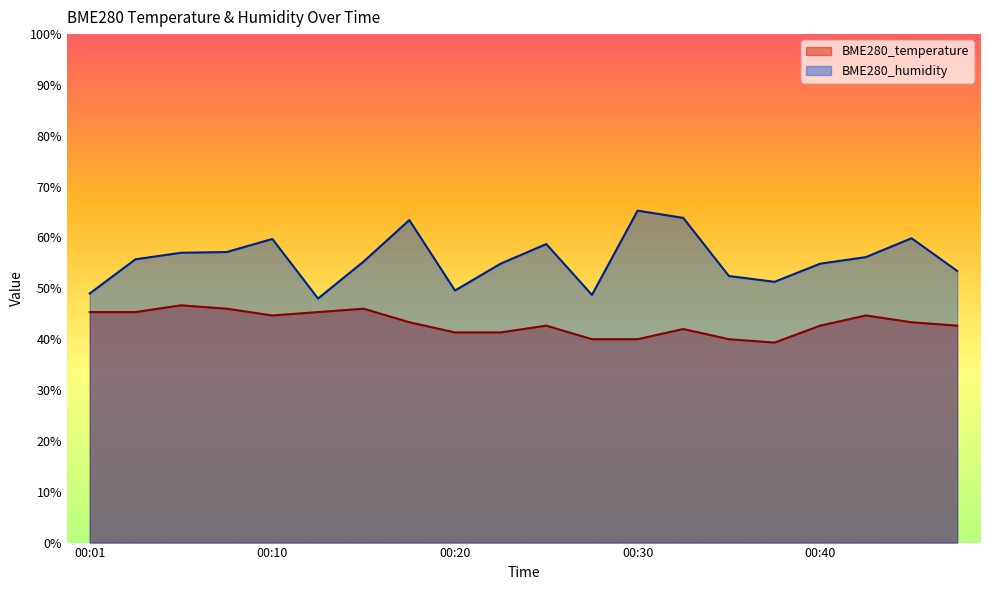

What is the sum of all BME280_temperature values?

862.7